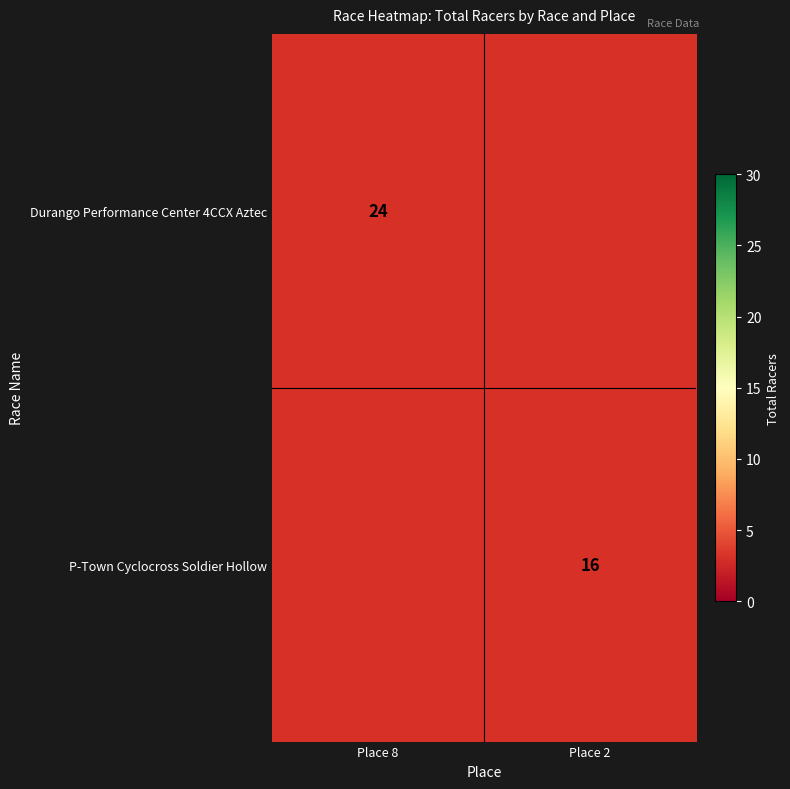

True or false: P-Town Cyclocross Soldier Hollow has a value of 8 at Place 2.

False